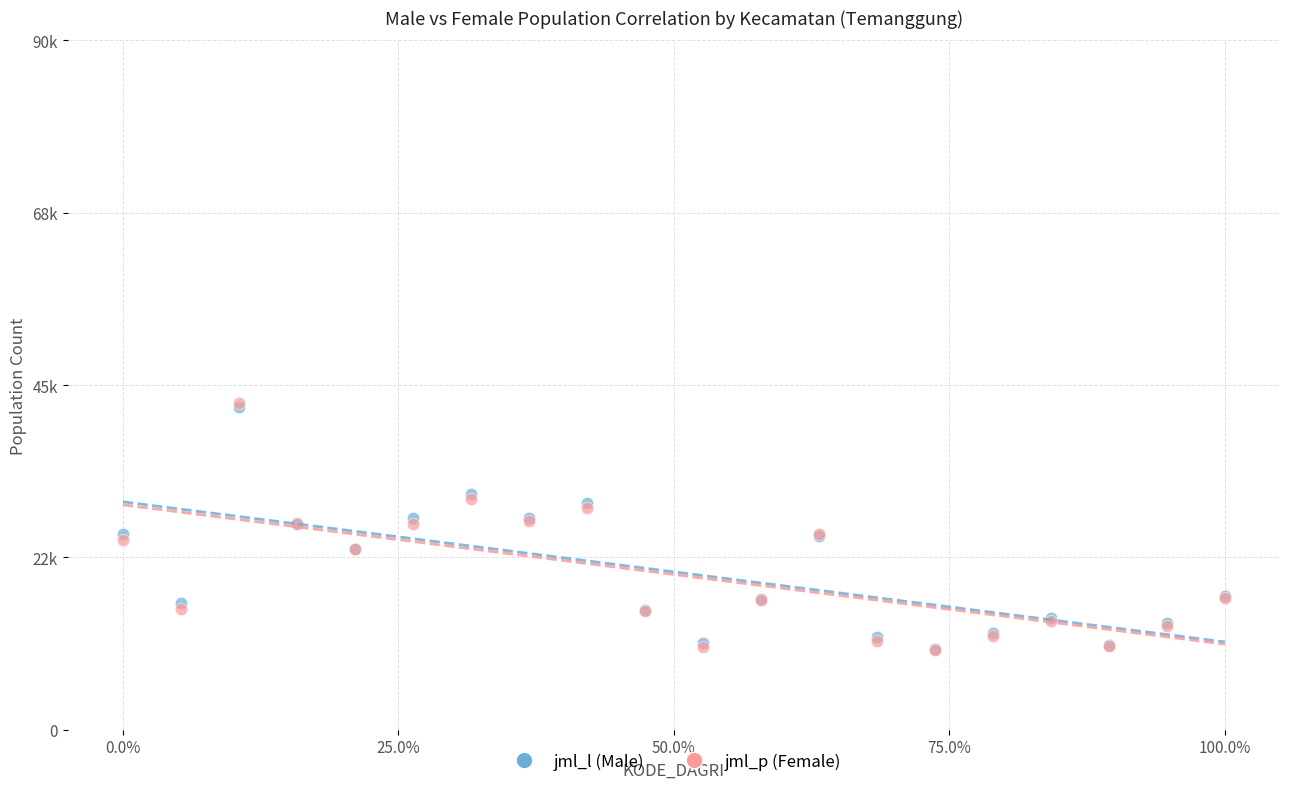

What are all the series names shown in the legend?

jml_l (Male), jml_p (Female)